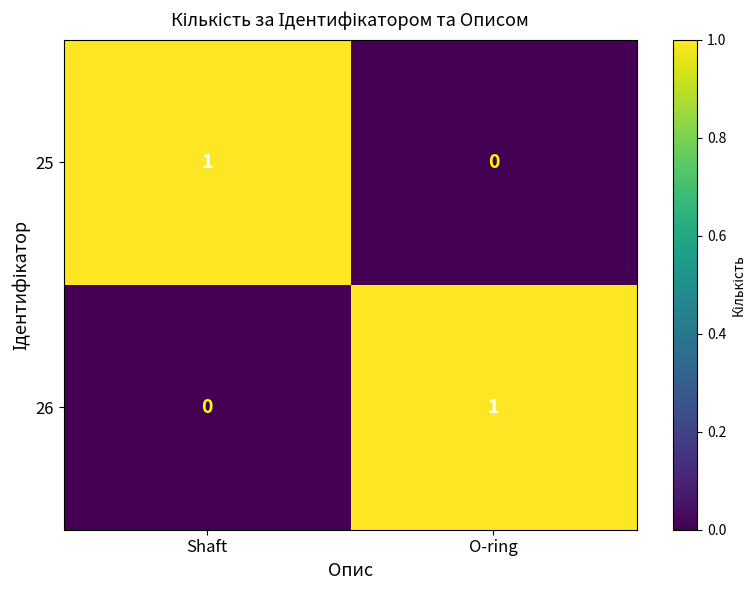

At how many categories does at least one series exceed 0?

2